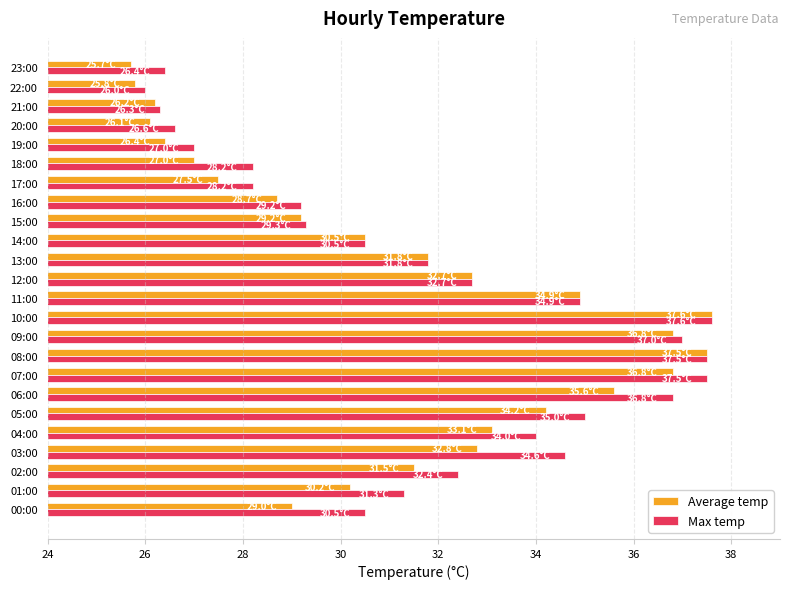

Is the value of Max temp at 17:00 greater than the value of Average temp at 19:00?

Yes